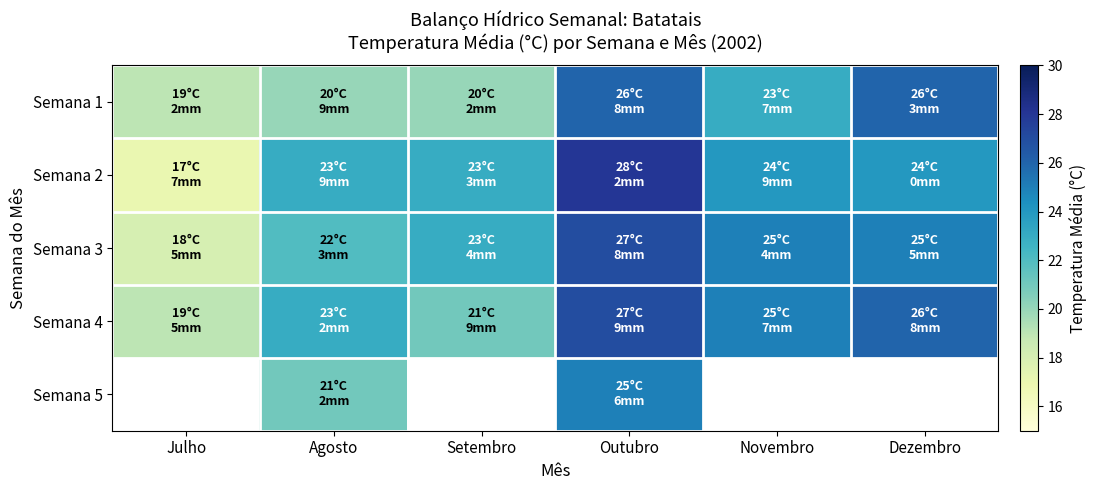

What is the spread (max minus min) of values at Setembro?

3.0